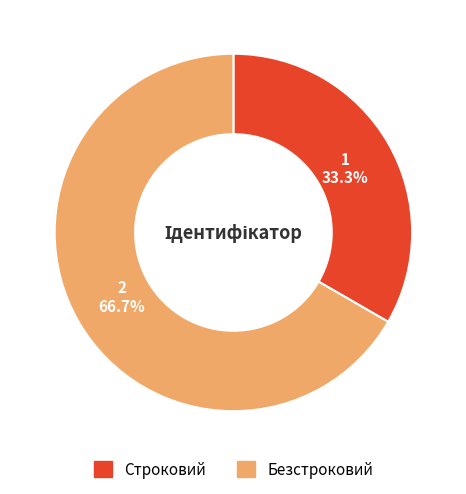

Which category has the biggest portion of the pie?

Безстроковий